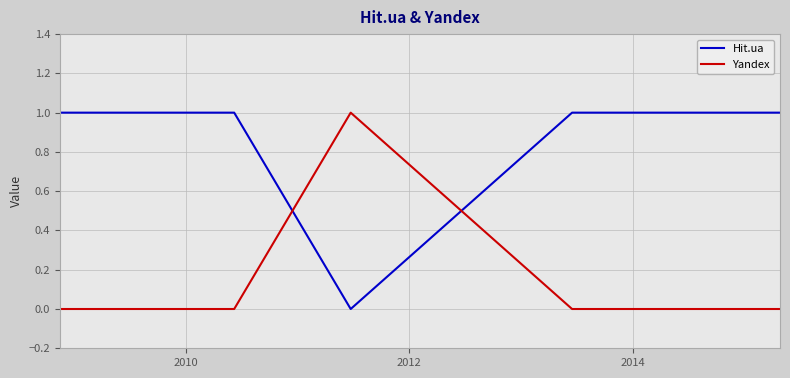

What are all the series names shown in the legend?

Hit.ua, Yandex